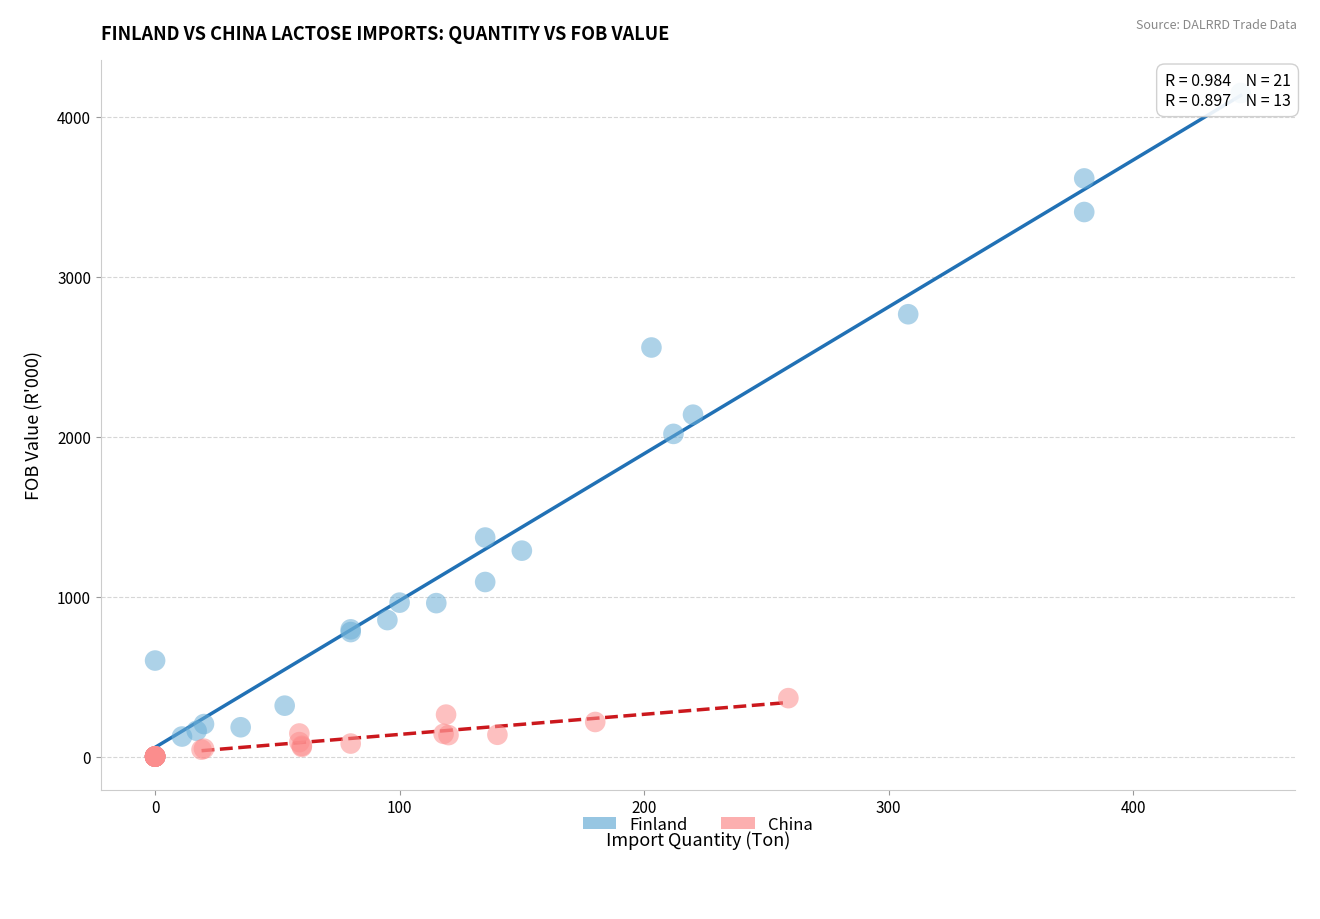

What are all the series names shown in the legend?

Finland, China